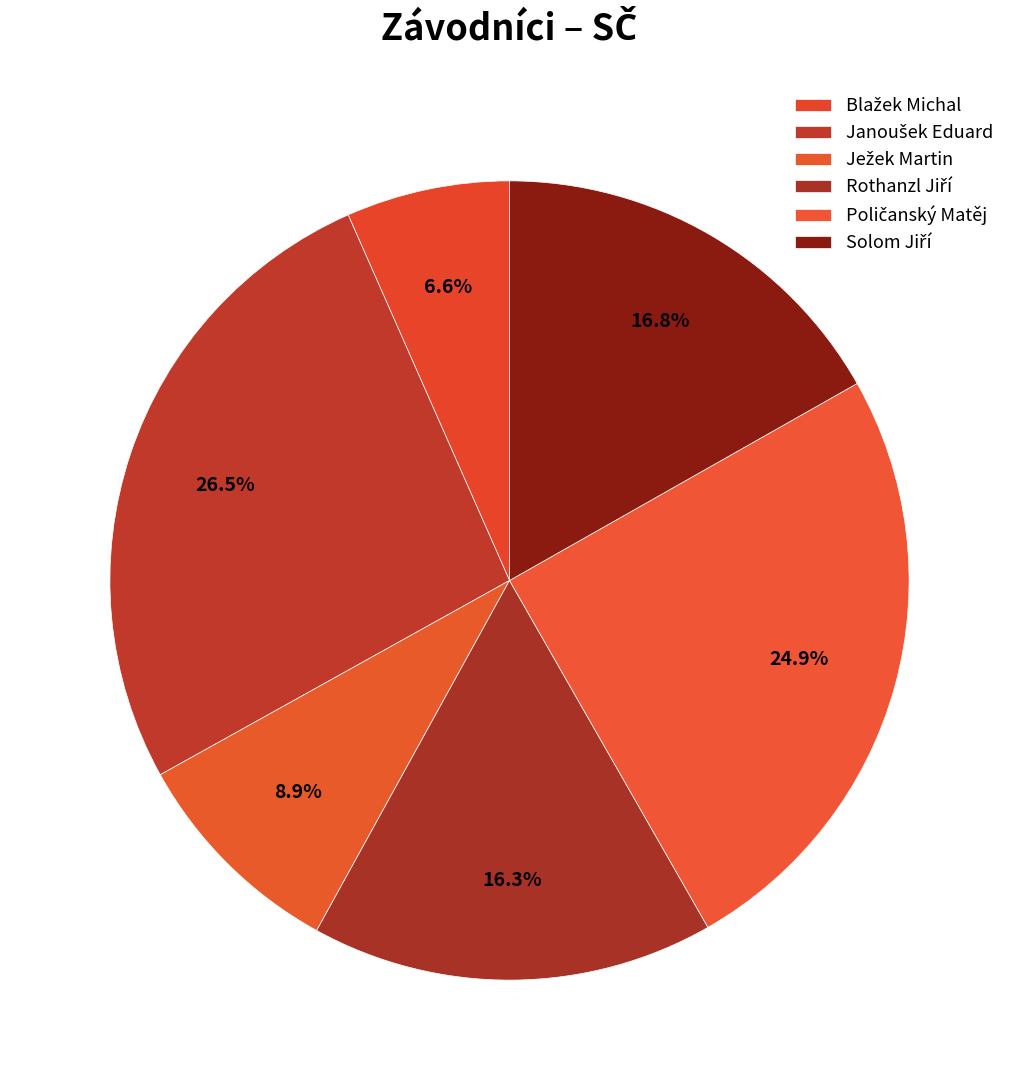

What percentage do Ježek Martin and Blažek Michal together represent?

15.5%